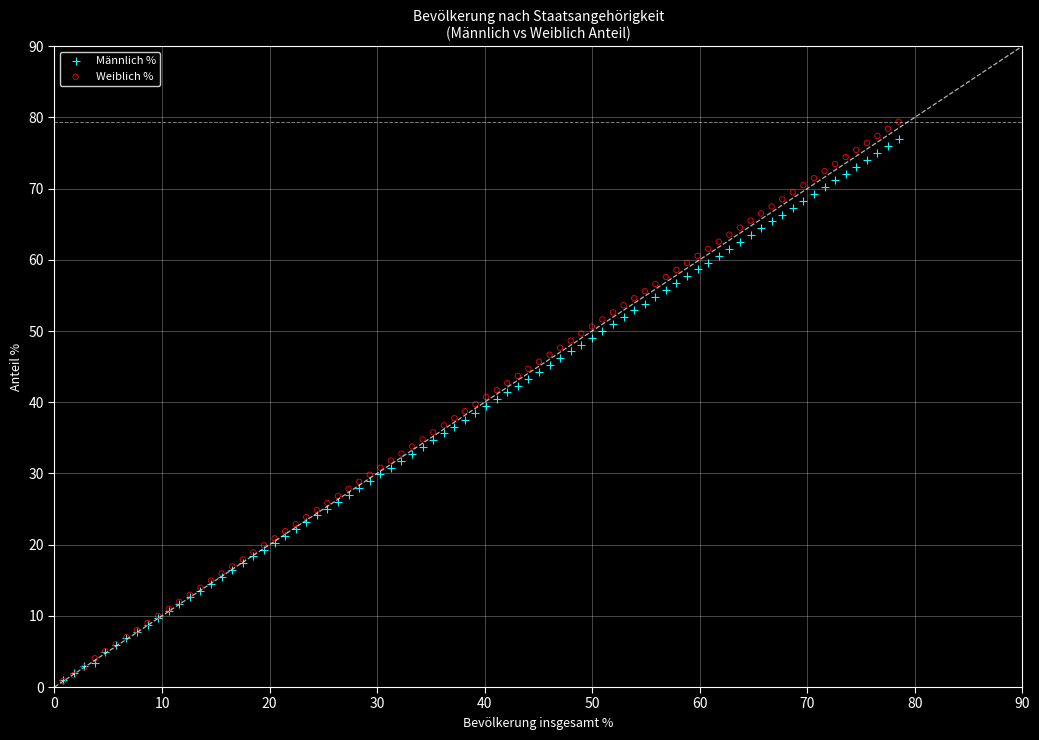

Which series has the widest spread of Y values?

Weiblich %